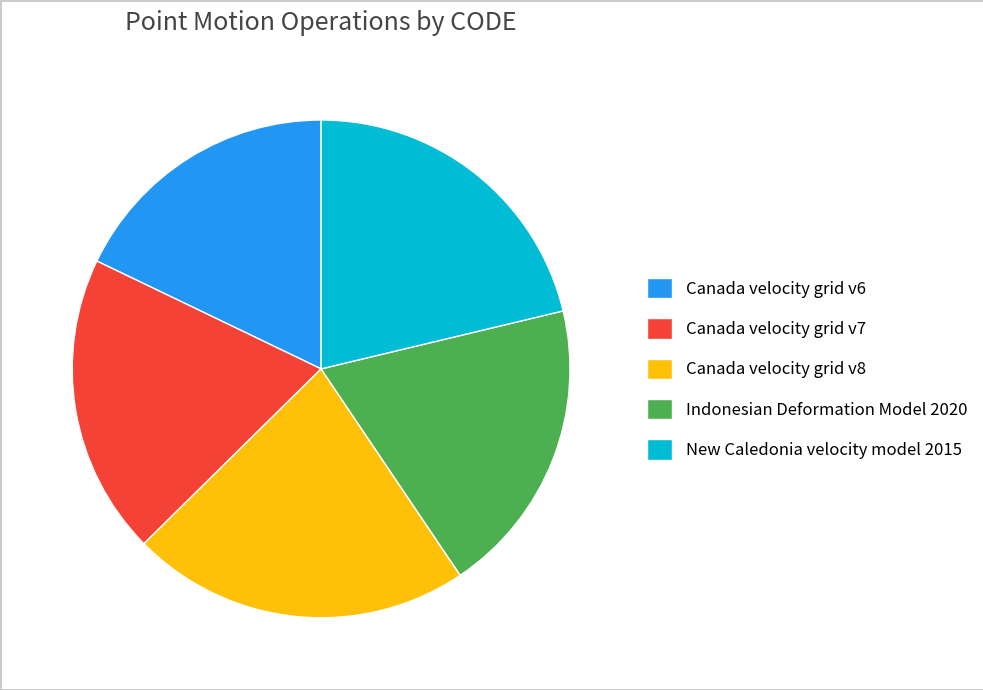

Which category has the smallest portion of the pie?

Canada velocity grid v6